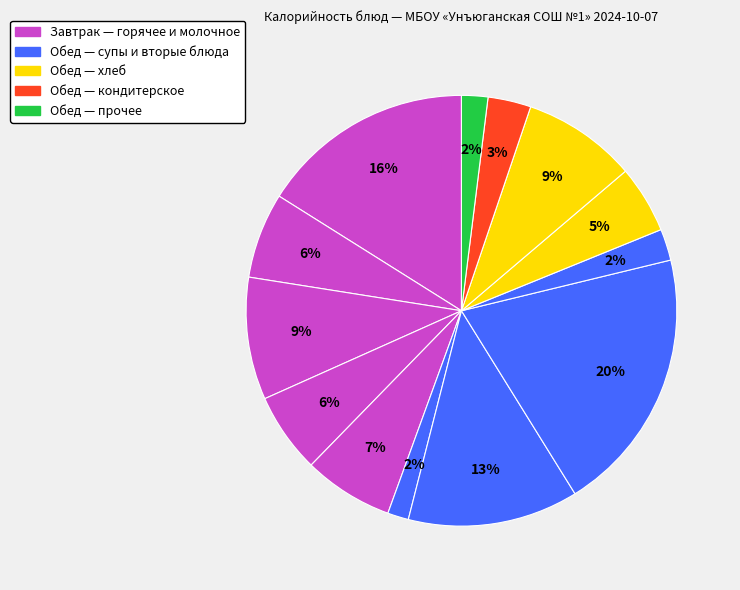

Count the number of slices in the pie.

13